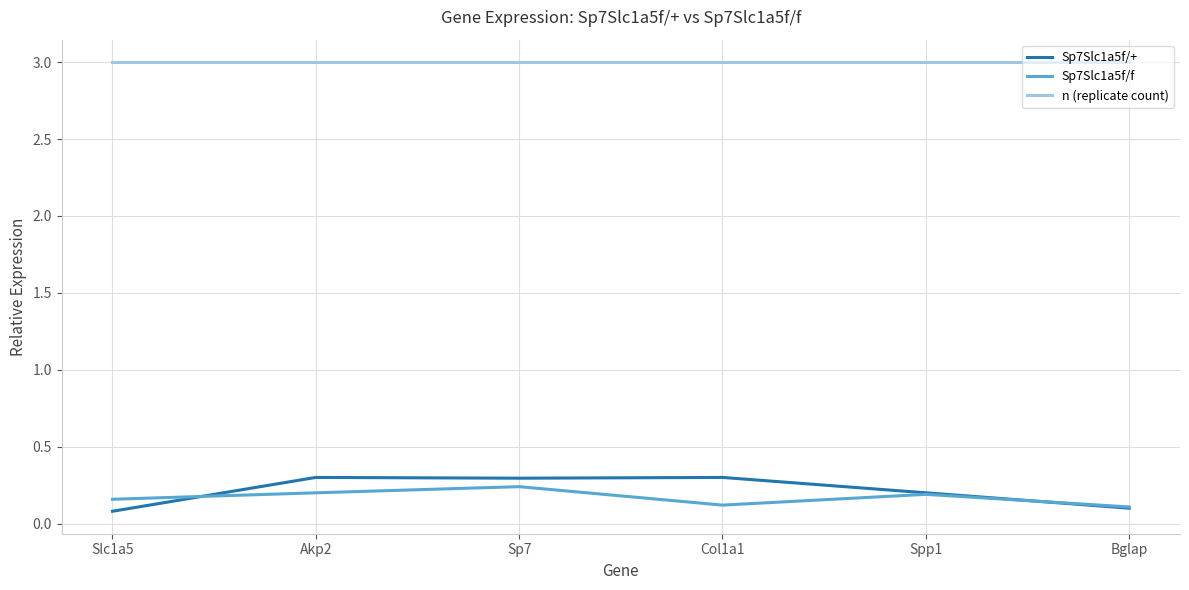

True or false: n (replicate count) and Sp7Slc1a5f/+ intersect in this chart.

False